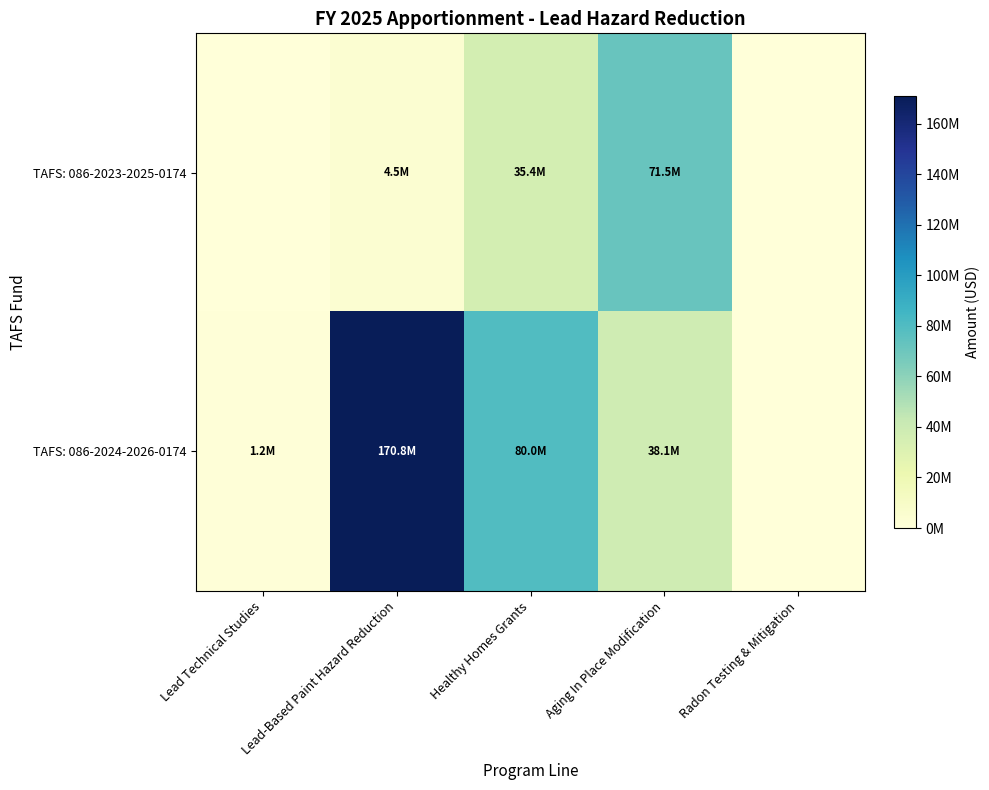

Between Healthy Homes Grants and Aging In Place Modification, which is larger?

Aging In Place Modification